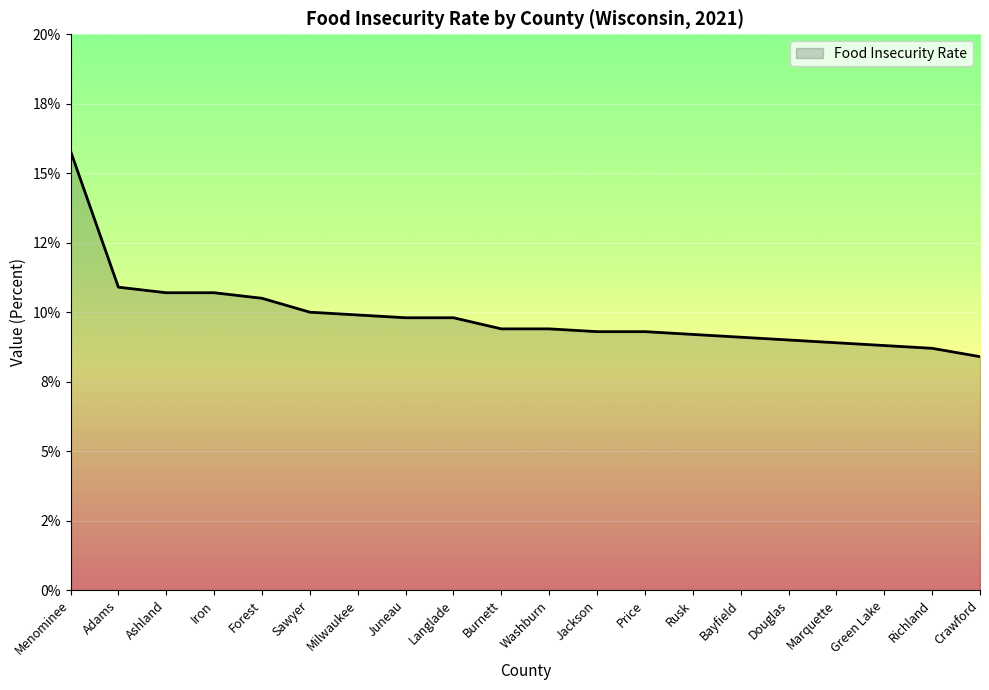

Reading left to right, extract all data points from this chart.

15.8	10.9	10.7	10.7	10.5	10.0	9.9	9.8	9.8	9.4	9.4	9.3	9.3	9.2	9.1	9.0	8.9	8.8	8.7	8.4